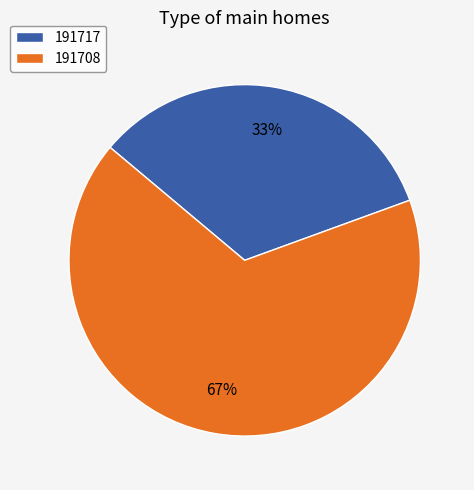

Approximately how many times larger is the value at 191708 compared to 191717?

2.0